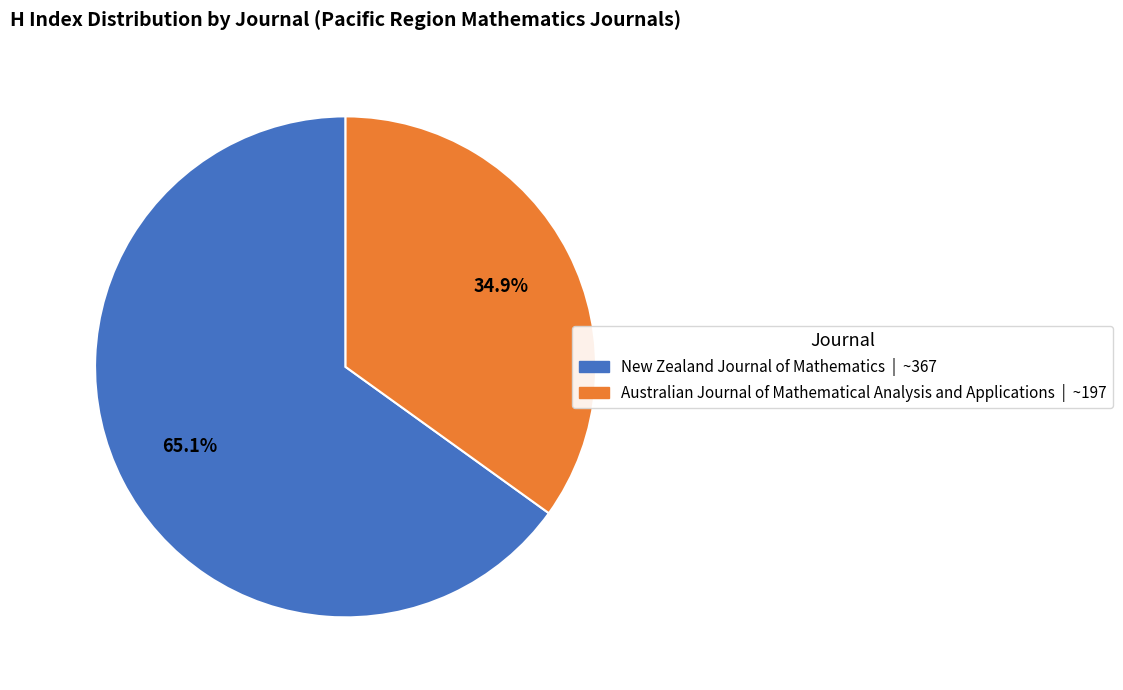

To the nearest percent, what percentage of the pie is Australian Journal of Mathematical Analysis and Applications?

35%